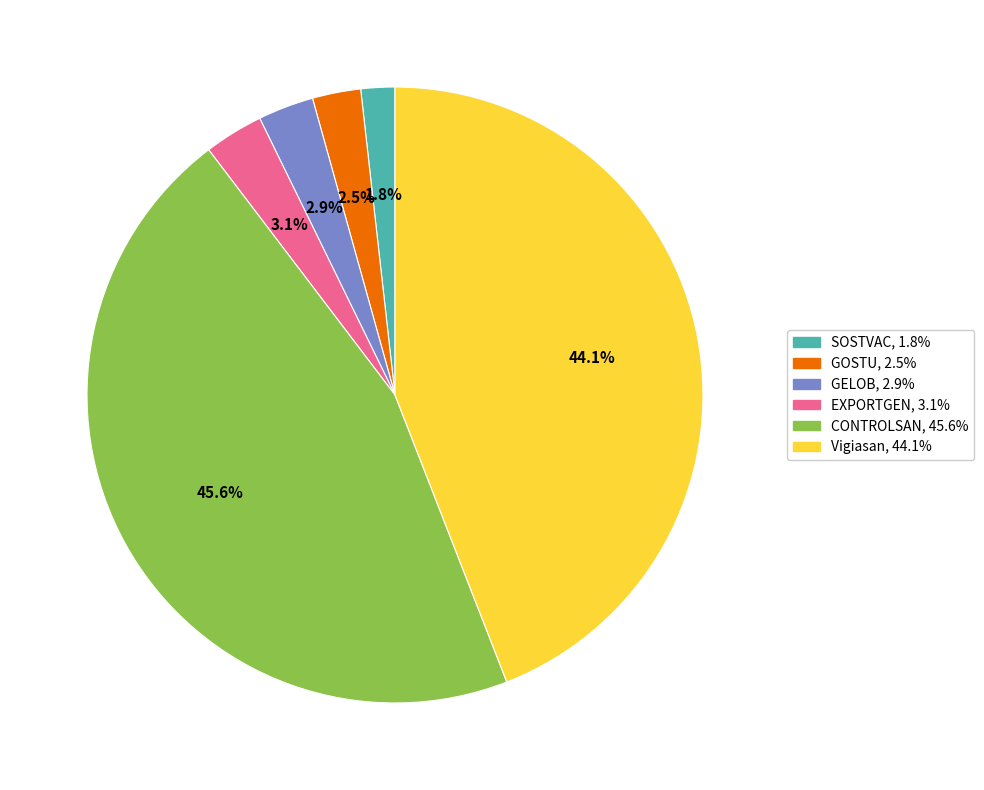

Approximately how many times larger is the value at EXPORTGEN compared to Vigiasan?

0.1